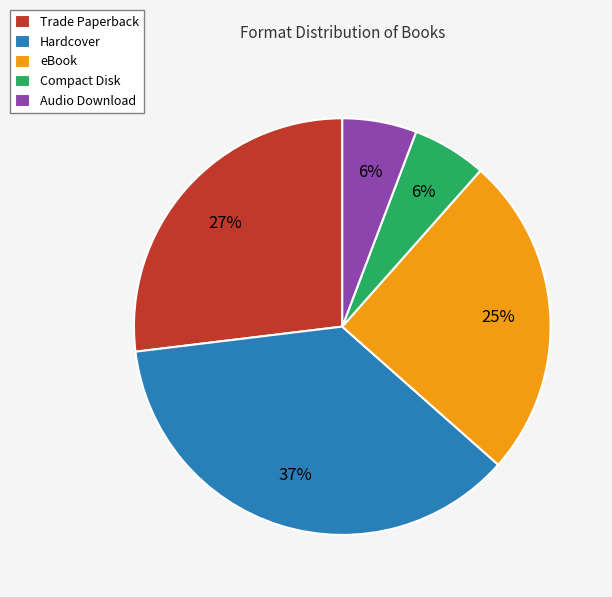

What percentage is the eBook slice, to the nearest percent?

25%